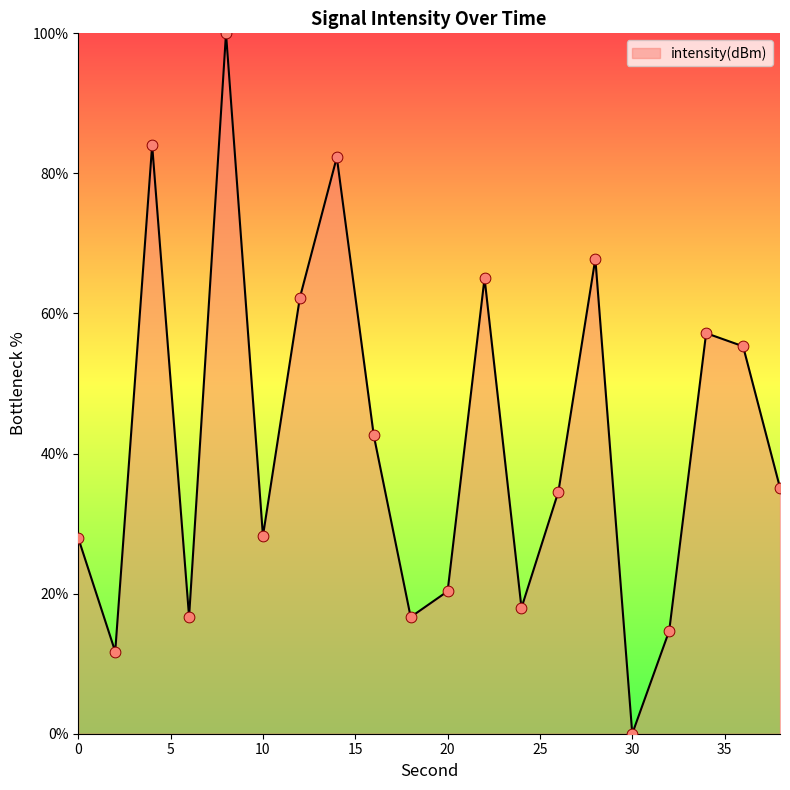

What is the maximum value shown in the chart?

100.0